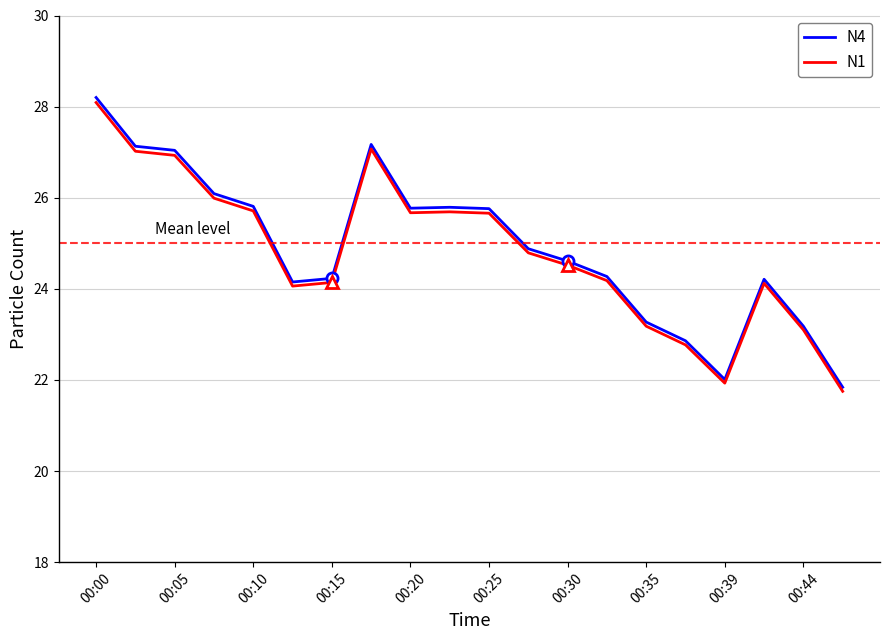

True or false: N1 has more than 2 points higher than both neighbors.

True